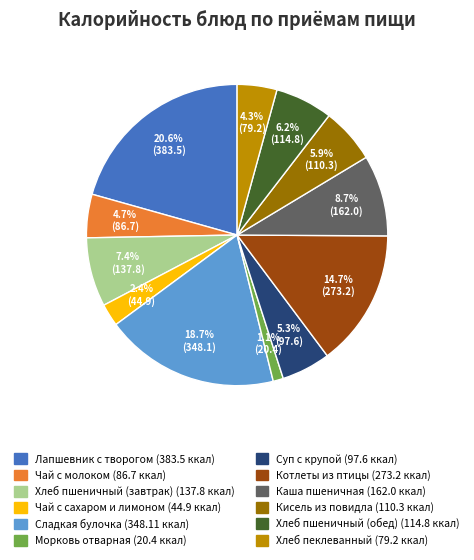

Between Чай с сахаром и лимоном and Суп с крупой, which is larger?

Суп с крупой